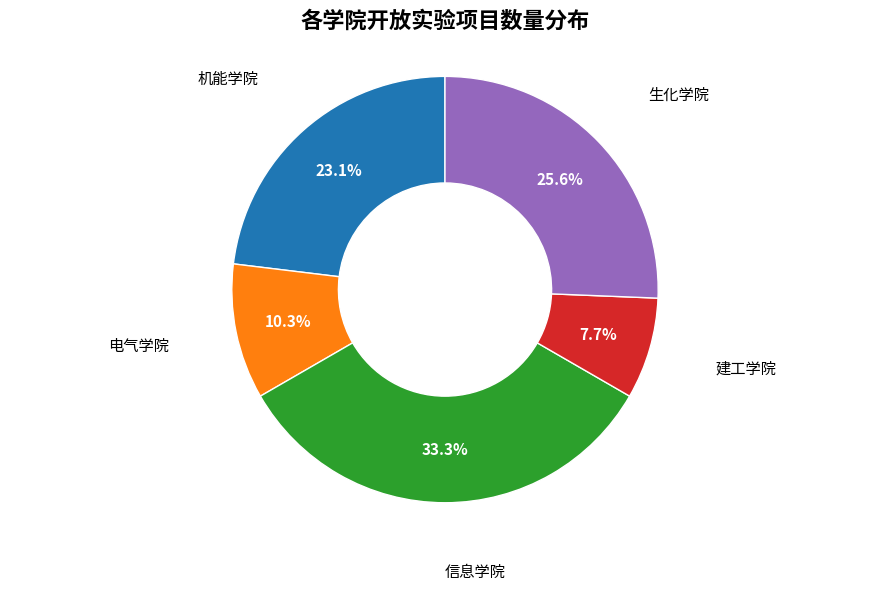

Does any single category account for the majority?

No